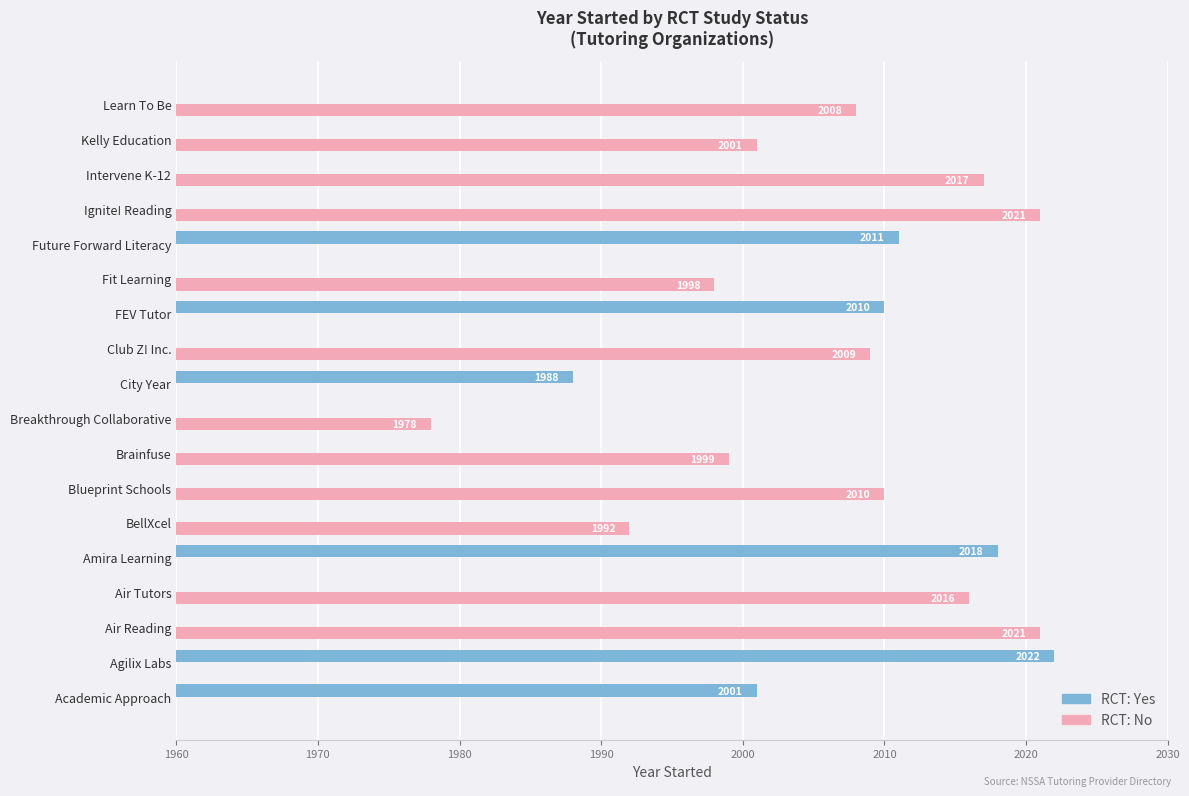

Where is RCT: Yes nearest to the value 1011?

City Year